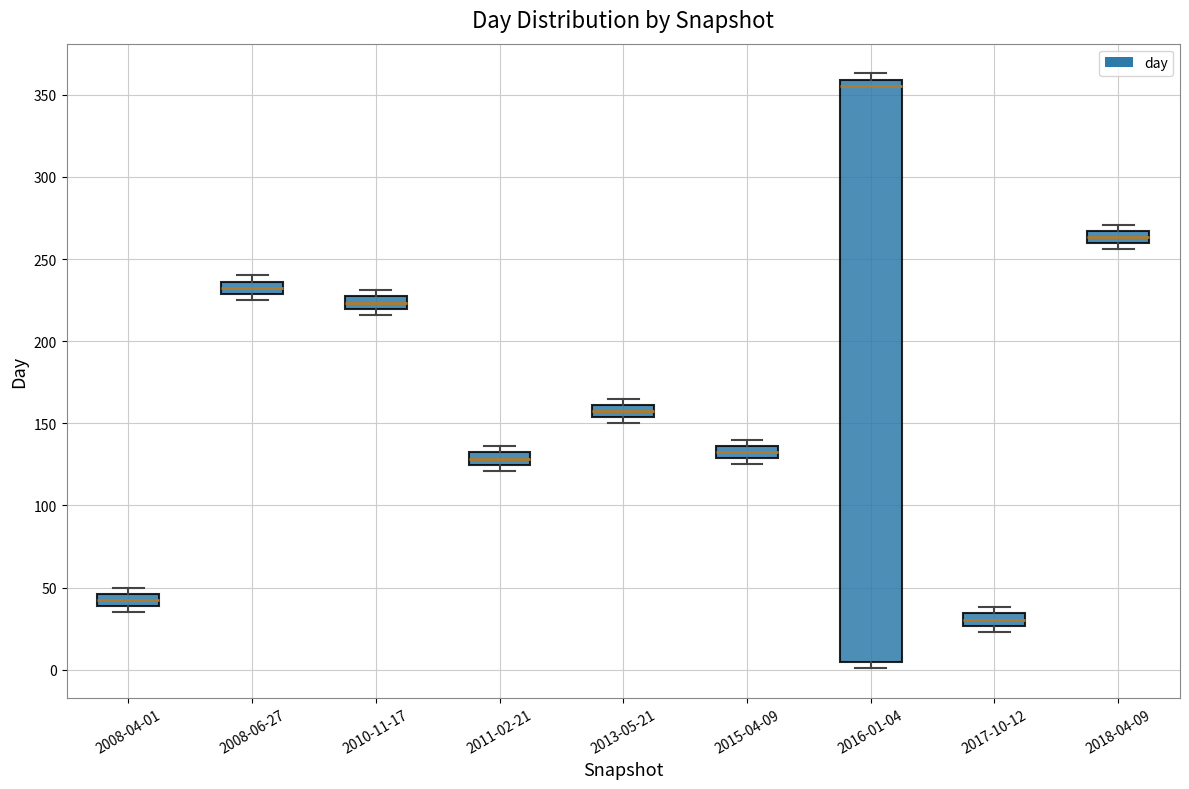

Which box's median line is the lowest?

2017-10-12